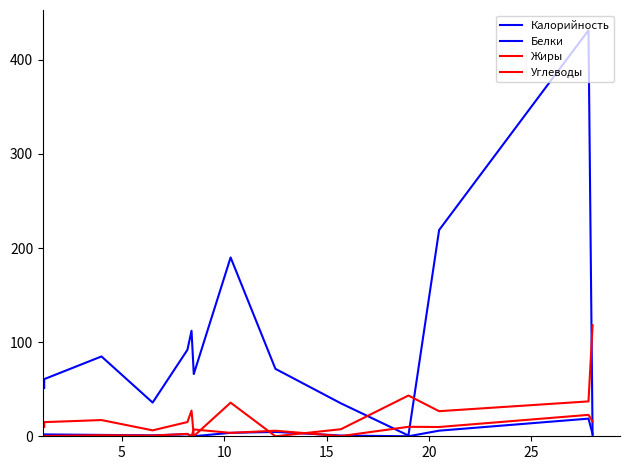

How many interior local peaks does the Белки series have?

3